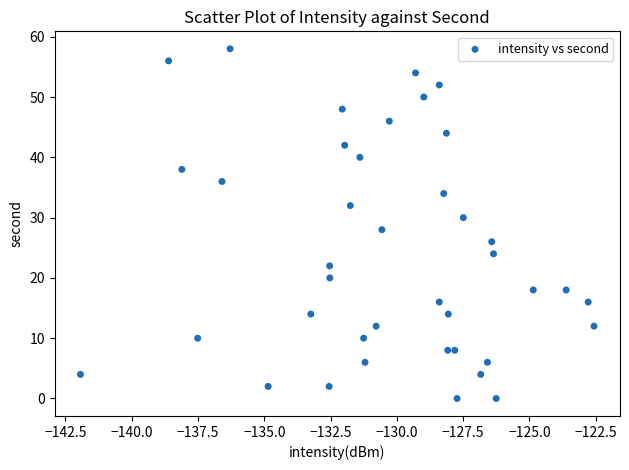

What is the range of Y values (max minus min)?

58